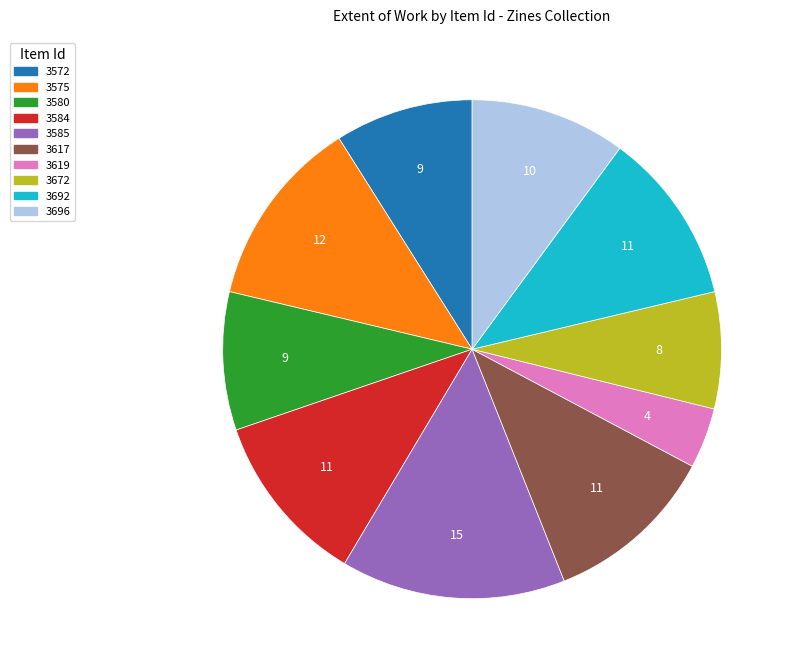

True or false: 3617 accounts for 22% of the total.

False